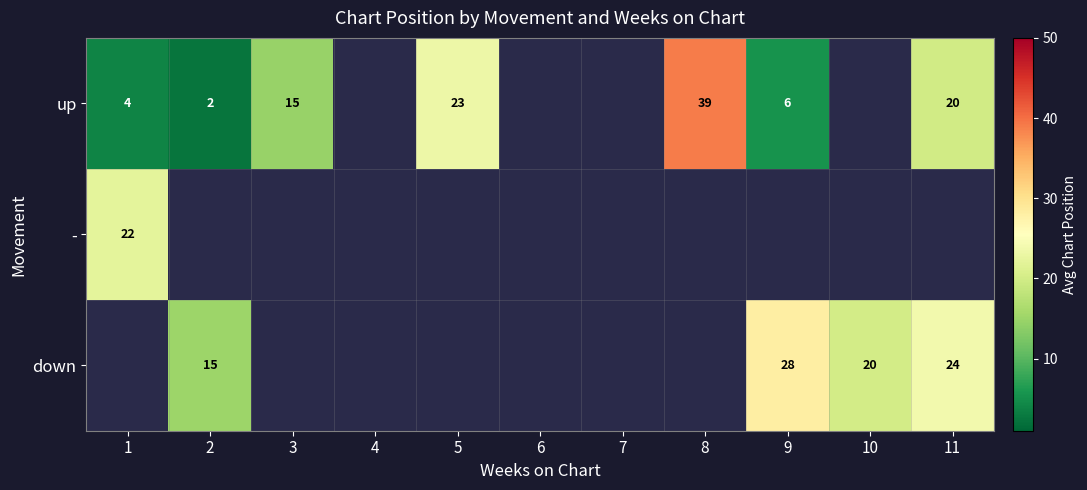

The up series shows 20 at 11. True or false?

True